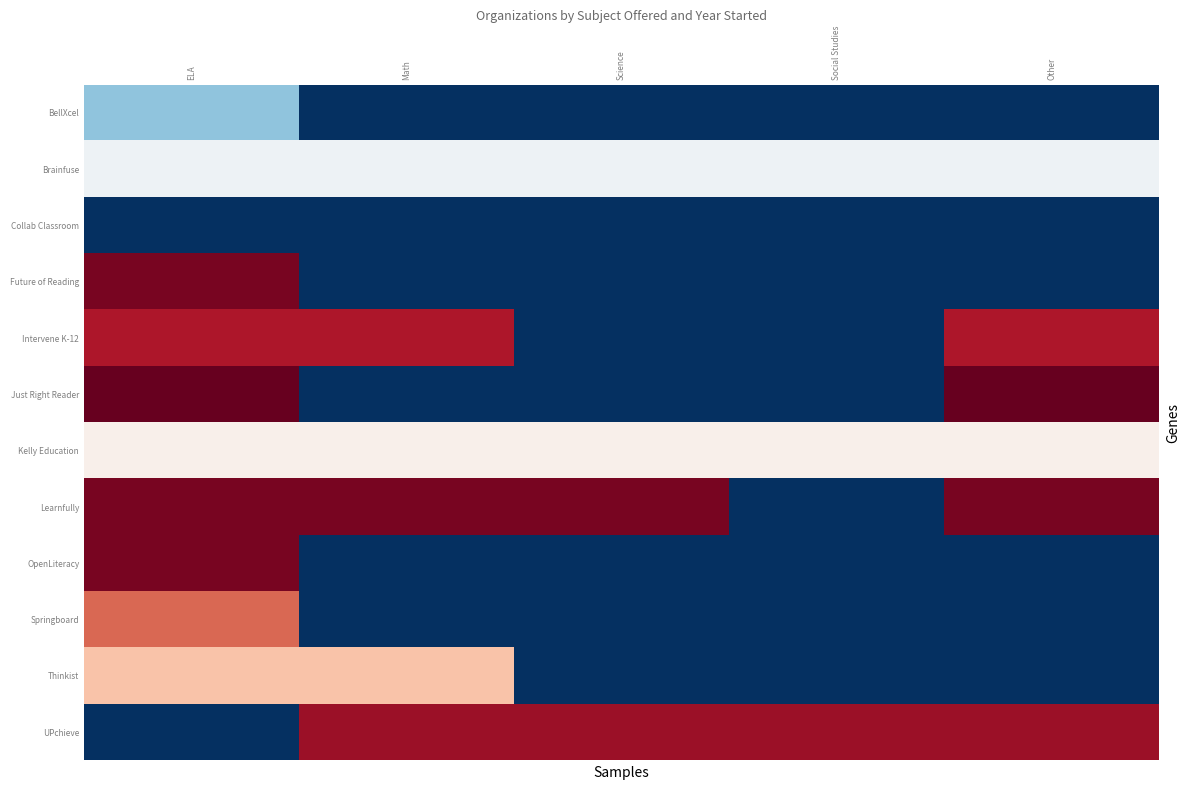

What is the greatest value displayed?

2021